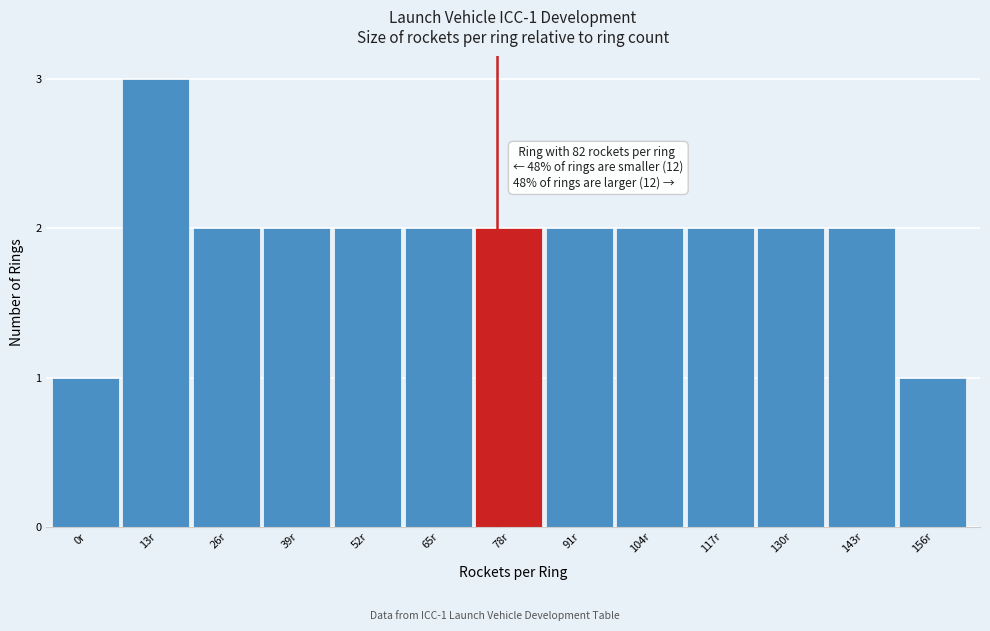

Reading left to right, transcribe all the data shown in this chart.

0r=1	13r=3	26r=2	39r=2	52r=2	65r=2	78r=2	91r=2	104r=2	117r=2	130r=2	143r=2	156r=1